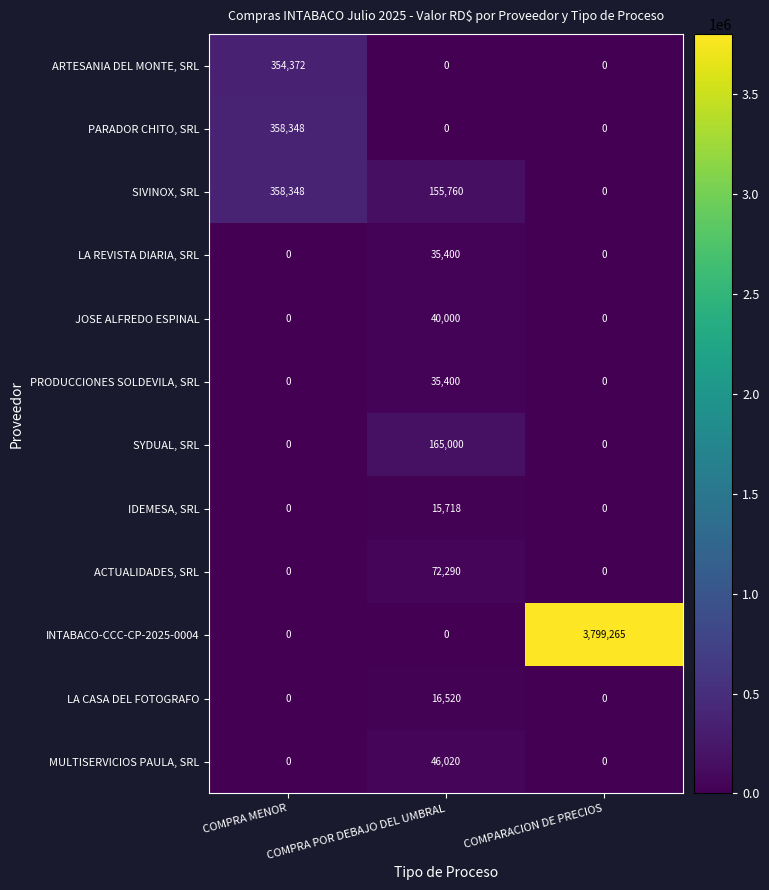

Which category has the highest value across all series?

COMPARACION DE PRECIOS